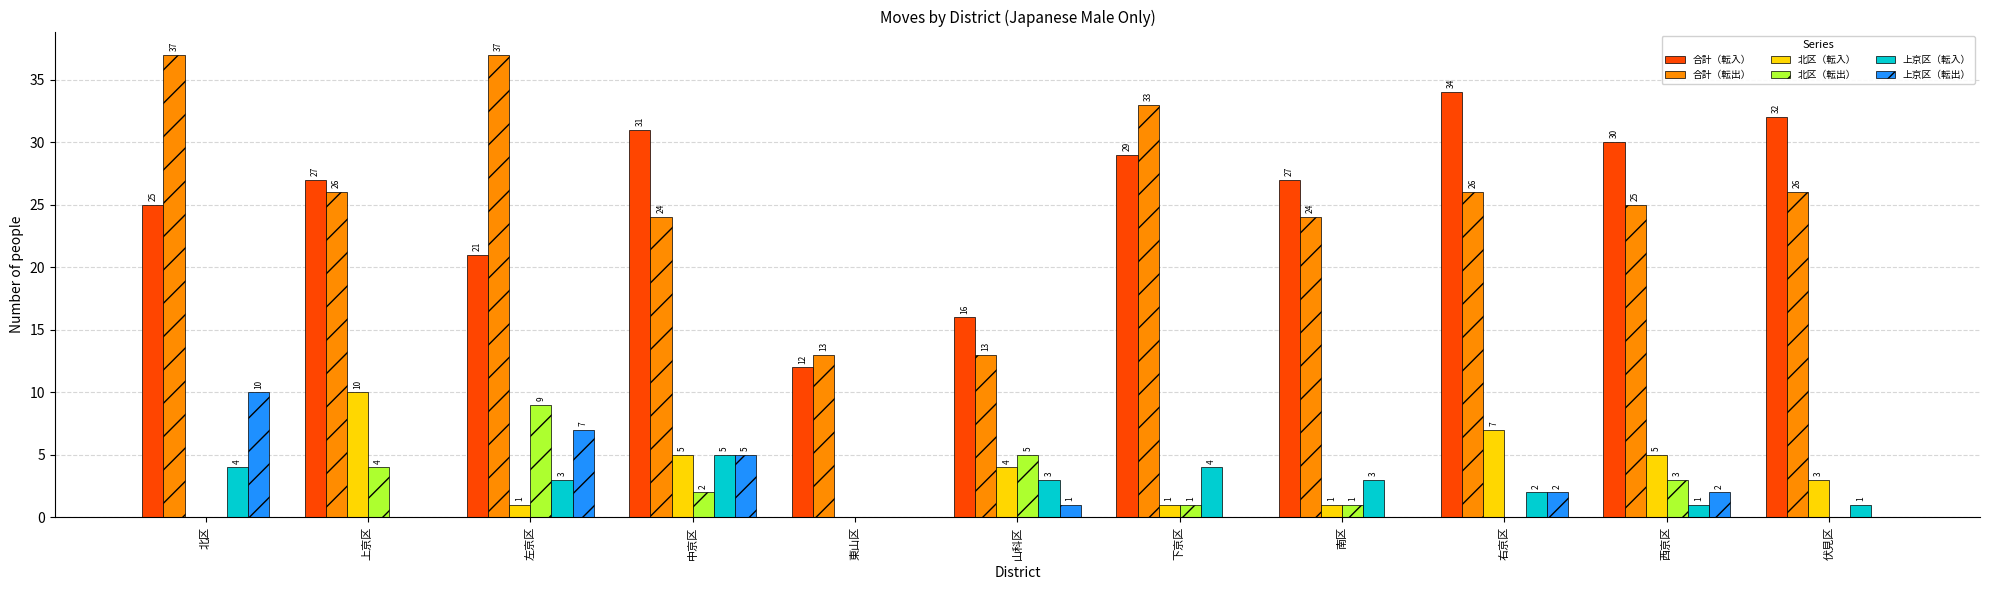

What is the greatest value displayed?

37